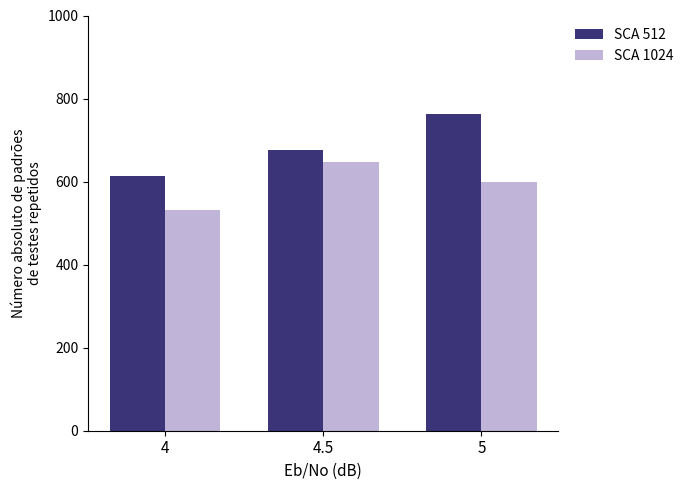

What is the value of the SCA 512 bar at the 2nd from the left?

675.2